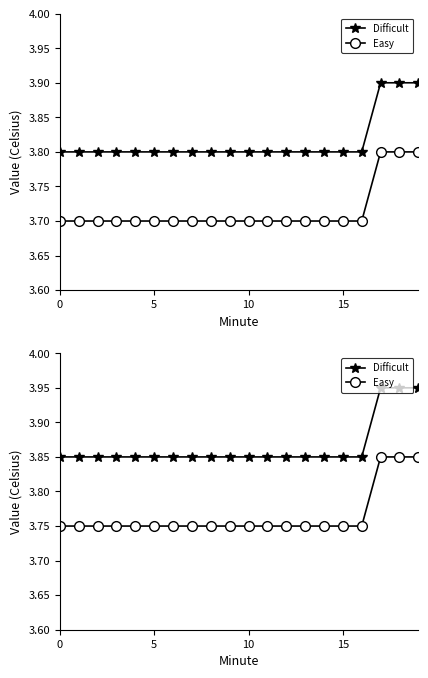

Does the chart have visible grid lines?

No